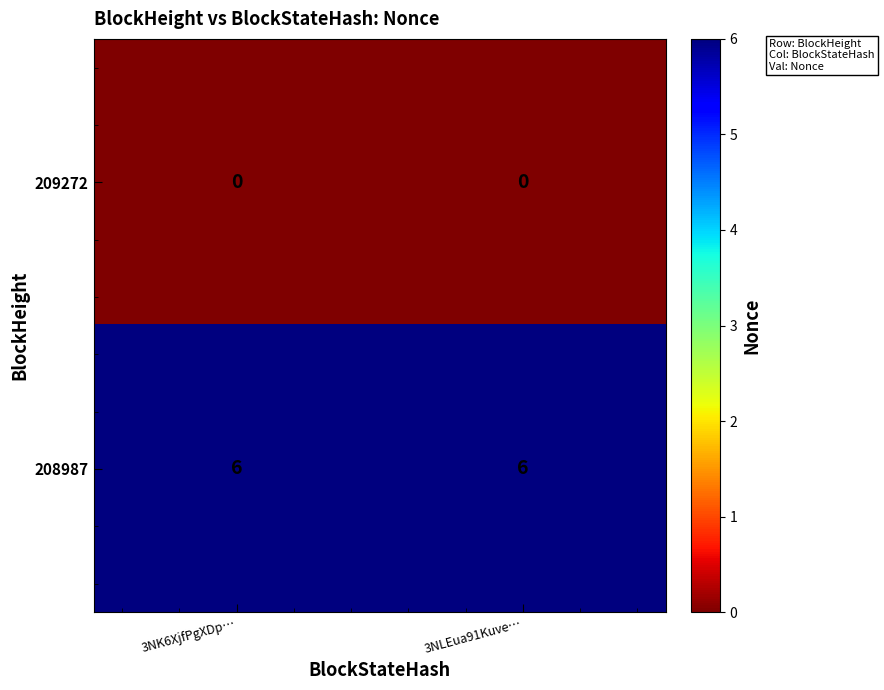

Which series has the largest total across all categories?

208987